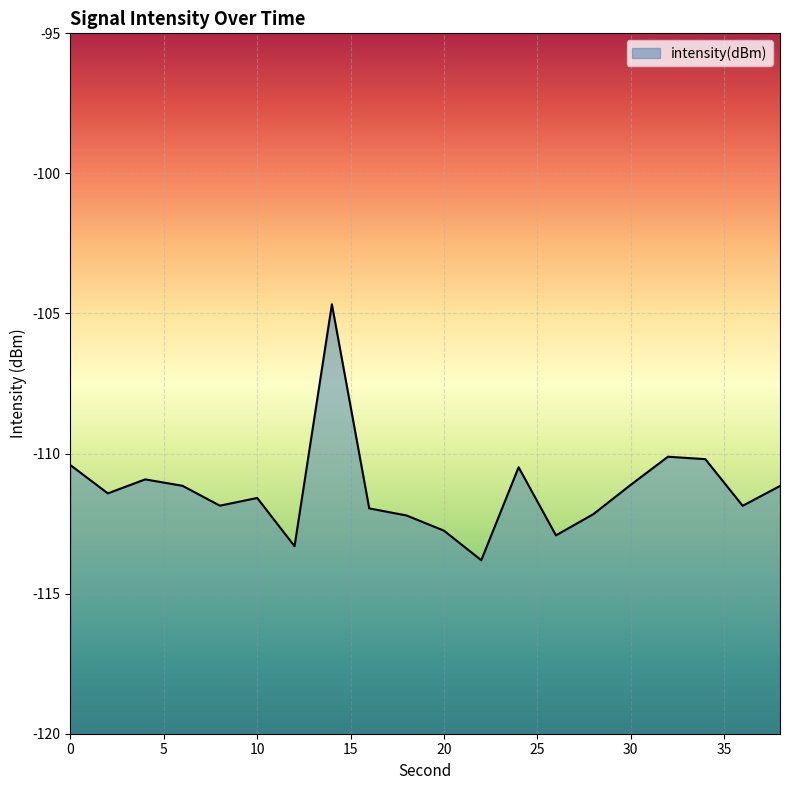

Reading right to left, extract all data points from this chart.

38=-111.2	36=-111.9	34=-110.2	32=-110.1	30=-111.1	28=-112.2	26=-112.9	24=-110.5	22=-113.8	20=-112.8	18=-112.2	16=-112.0	14=-104.7	12=-113.3	10=-111.6	8=-111.9	6=-111.2	4=-110.9	2=-111.4	0=-110.4